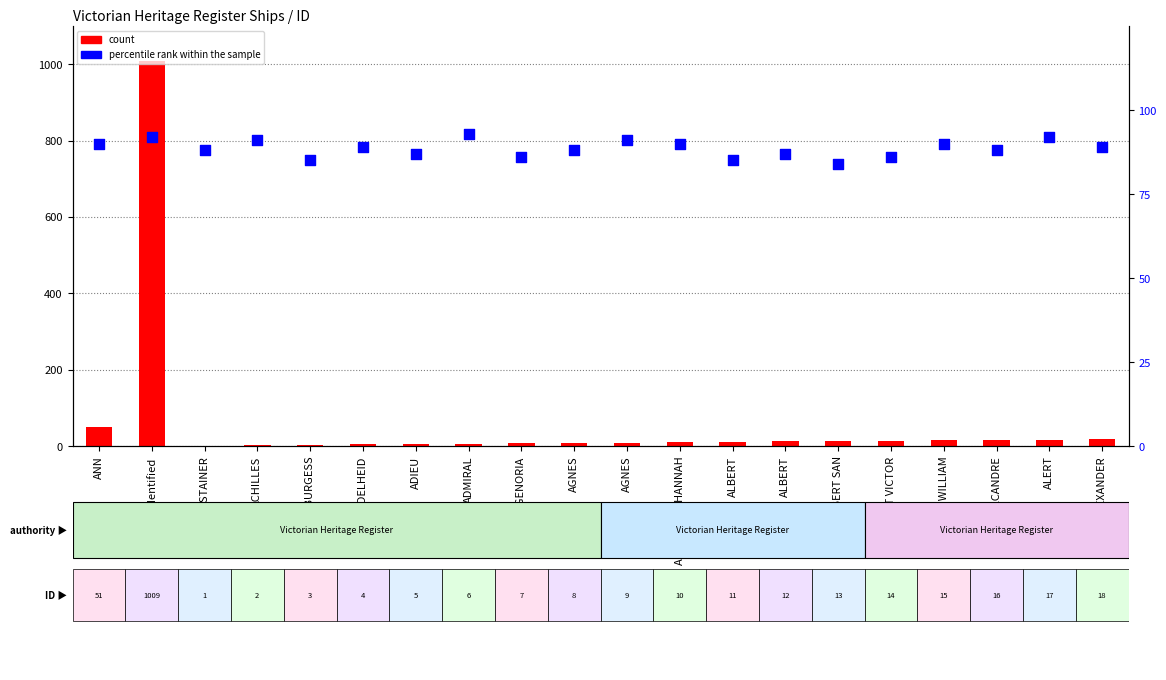

Which series contains the lowest Y value?

count